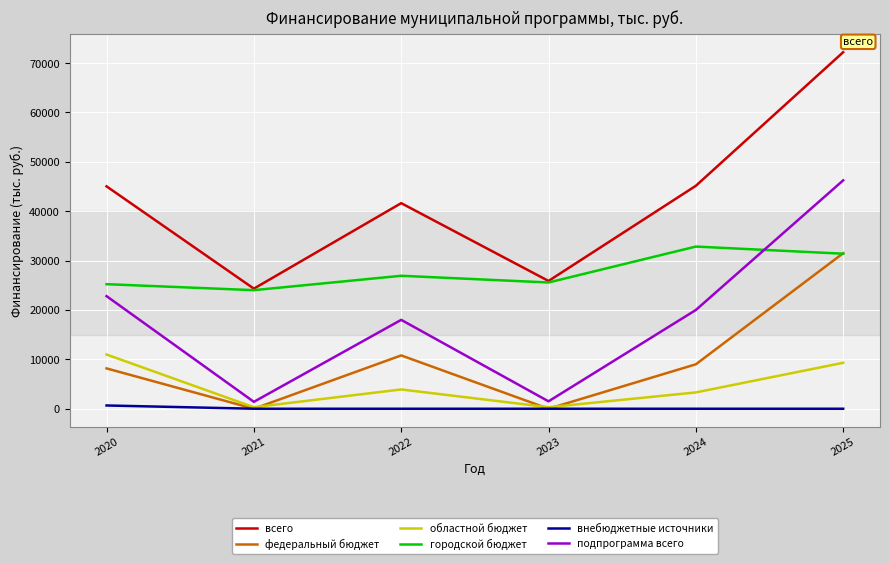

What is the average value of the областной бюджет series?

4685.7